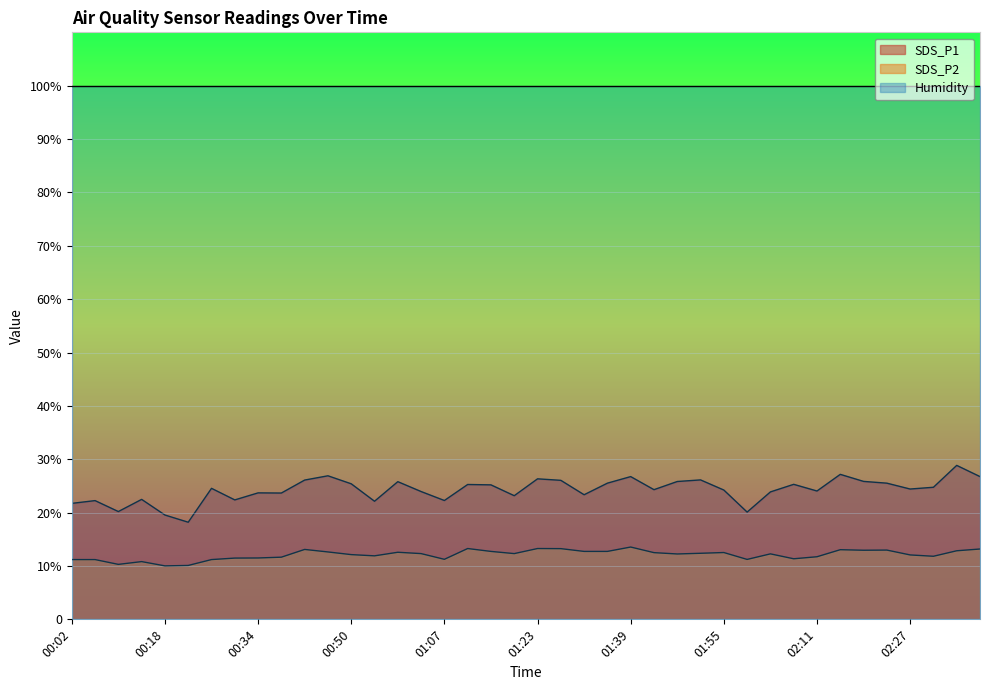

What is the sum of the SDS_P2 values at 02:07 and 01:51?

23.7